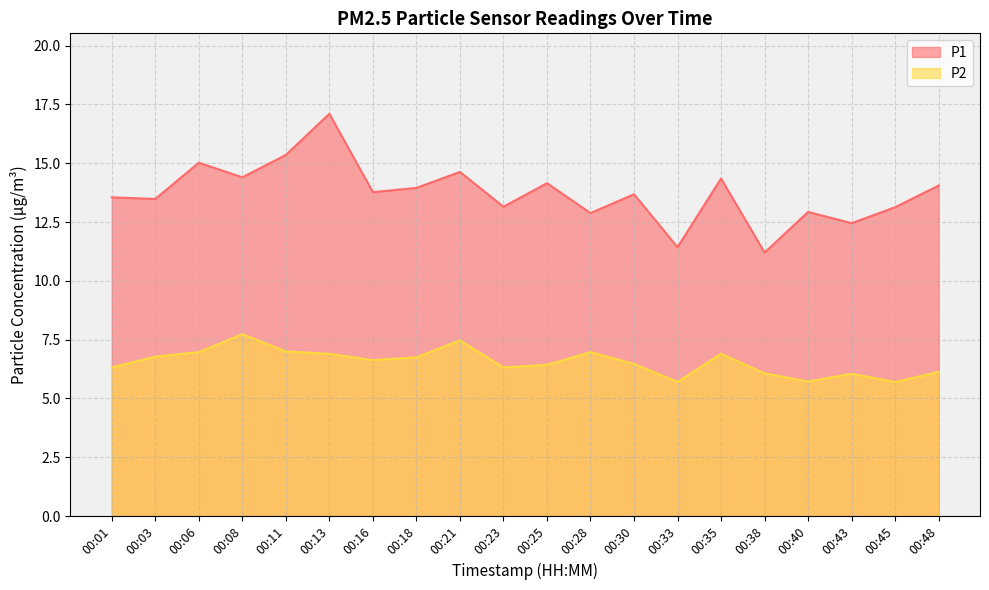

What is the sum of all P2 values?

131.0